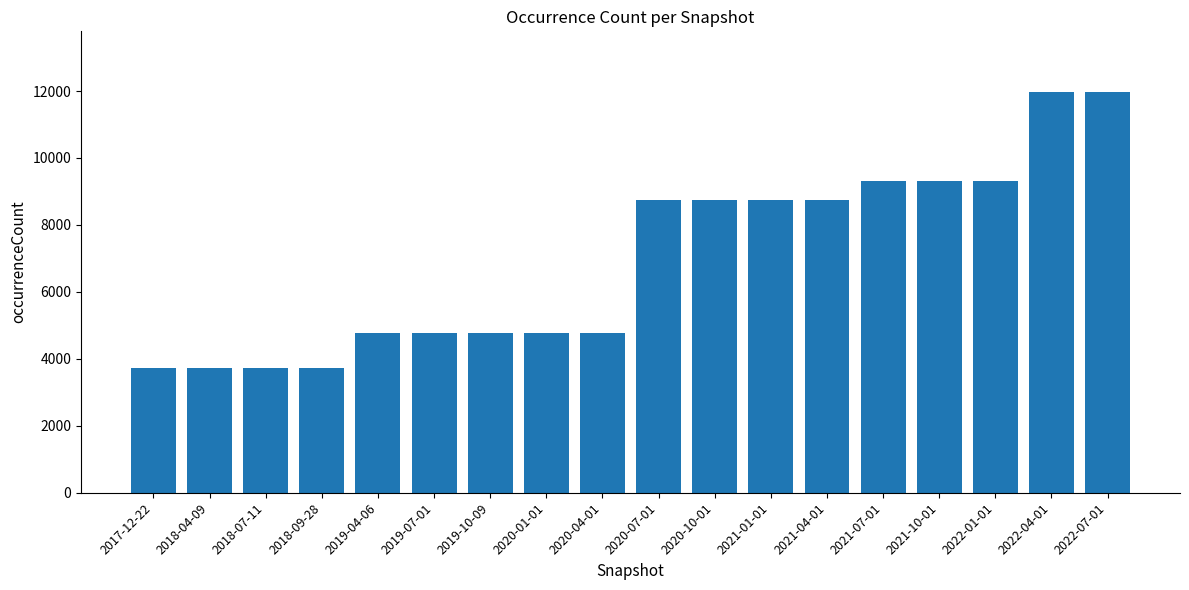

What is the minimum value shown in the chart?

3741